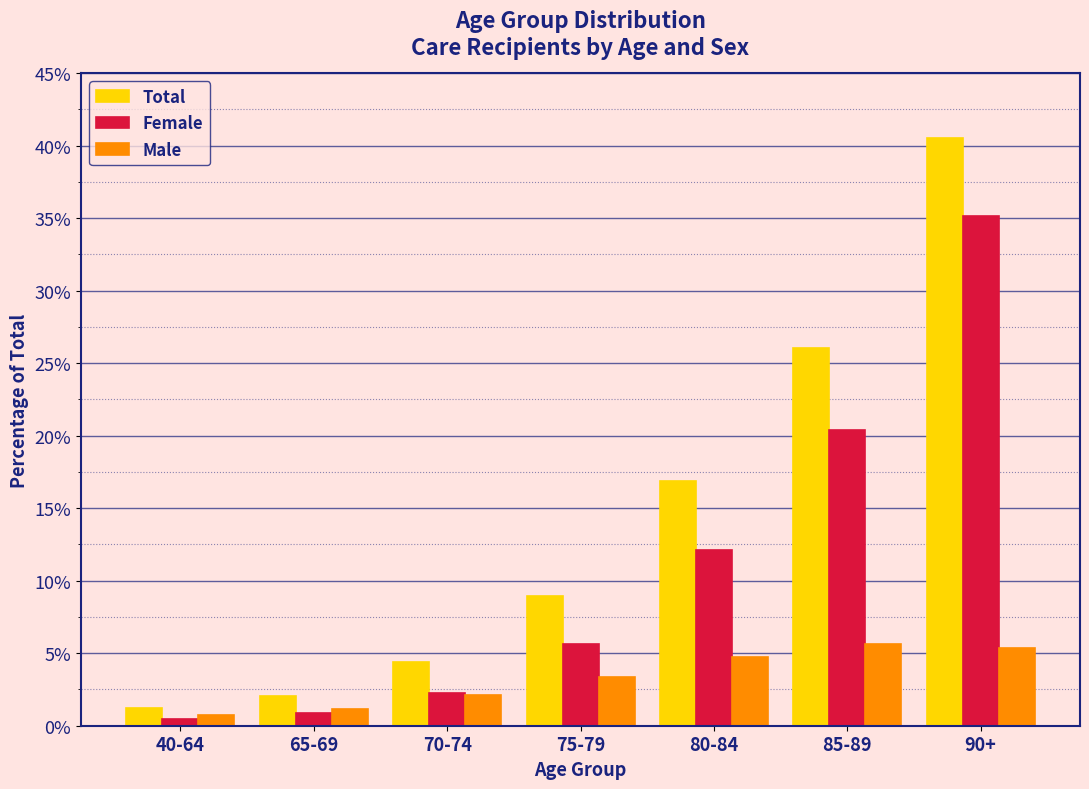

Reading right to left, extract all data points from this chart.

Total: 40.5	26.0	16.9	8.9	4.4	2.0	1.2
Female: 35.2	20.4	12.1	5.6	2.3	0.9	0.5
Male: 5.4	5.6	4.8	3.3	2.1	1.1	0.7